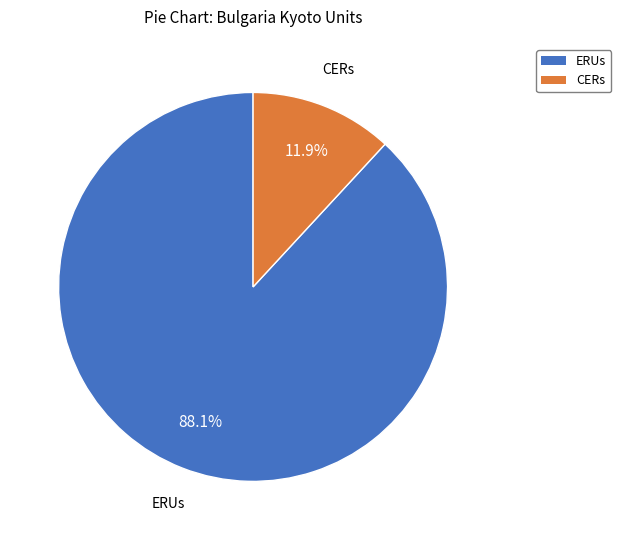

Which has a higher value, ERUs or CERs?

ERUs